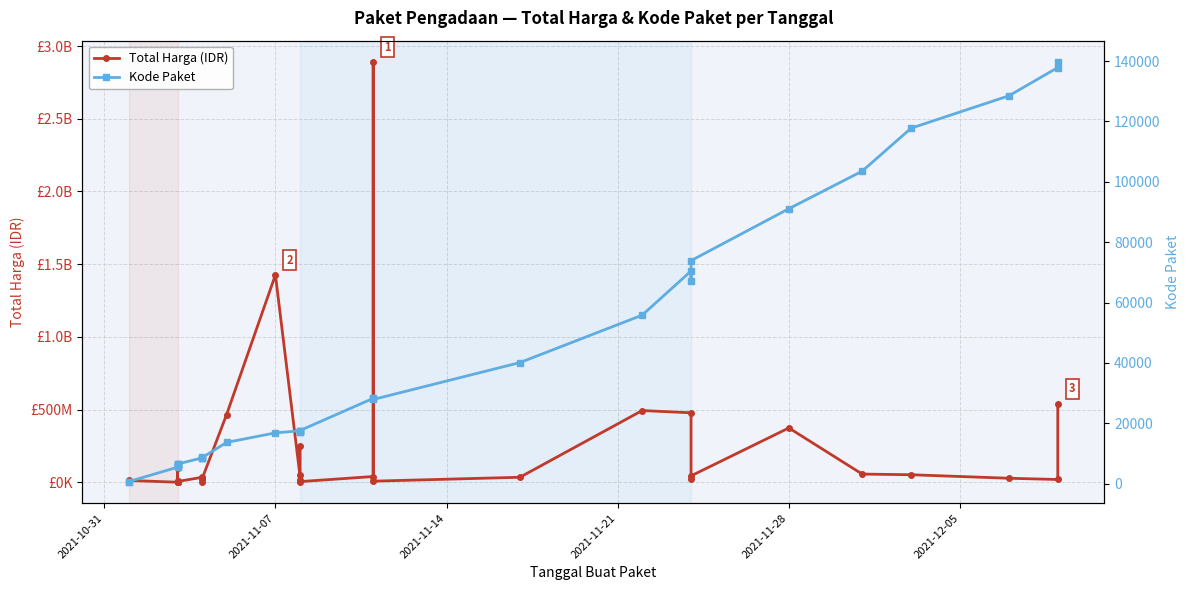

True or false: Total Harga (IDR) has a value of 134827484 at 2021-11-21.

False